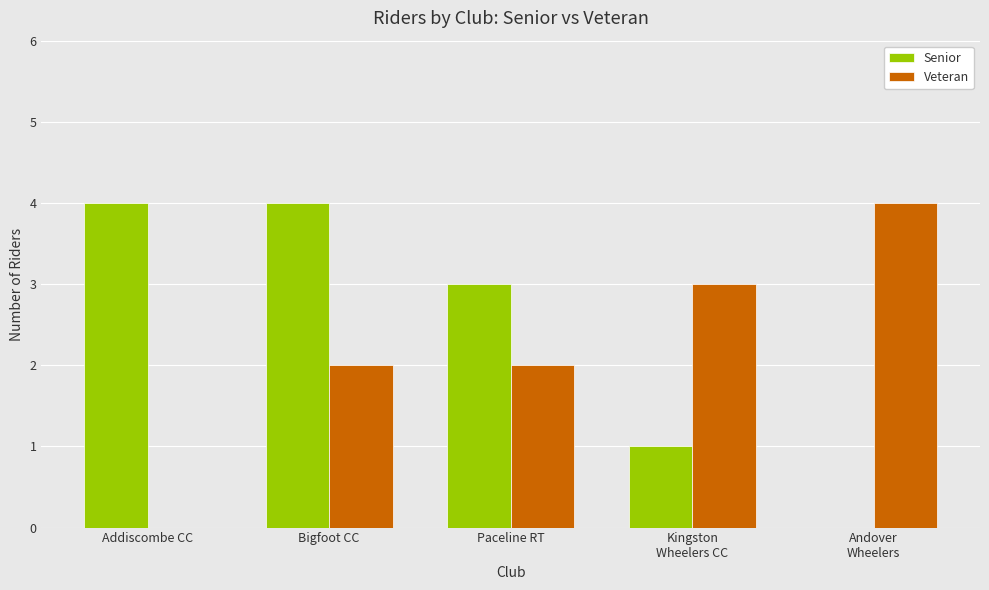

What is the difference between the Veteran values at Paceline RT and Addiscombe CC?

2